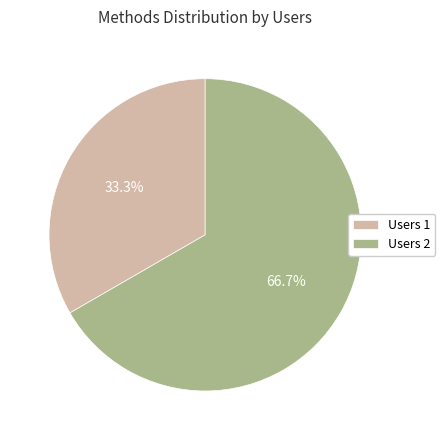

What percentage is NOT represented by Users 1?

66.7%